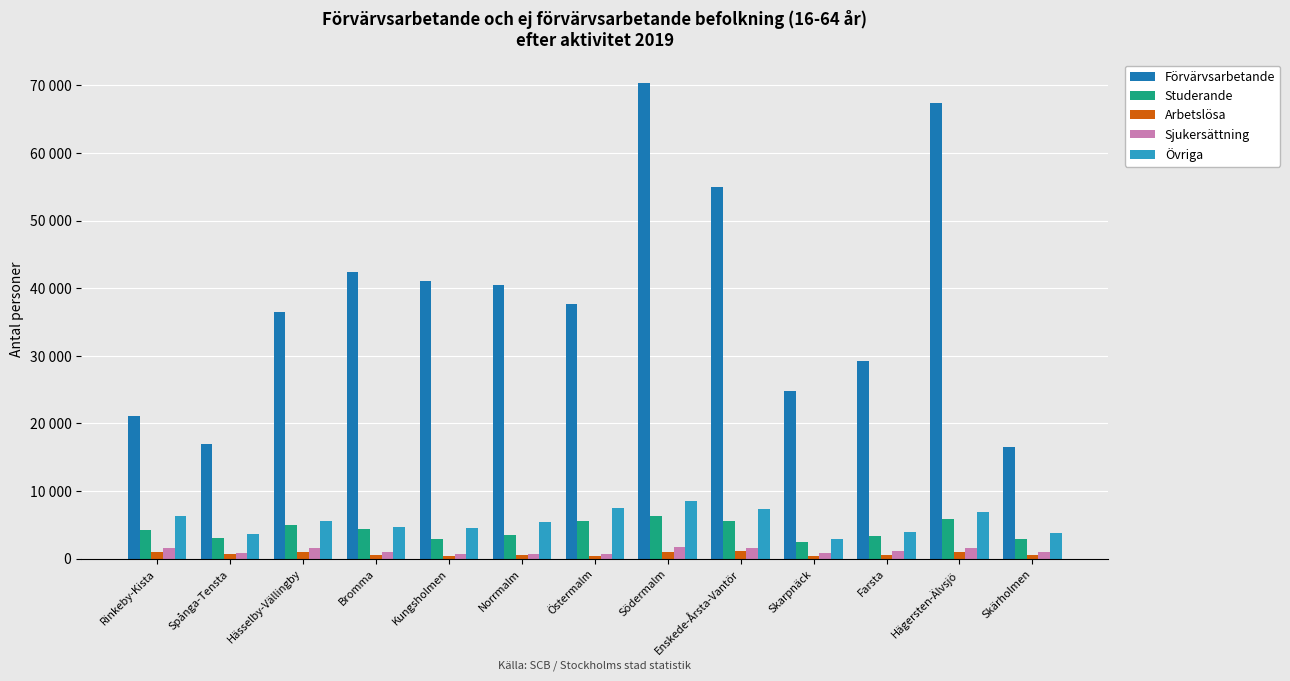

Between Södermalm and Enskede-Årsta-Vantör, which series saw the biggest shift?

Förvärvsarbetande